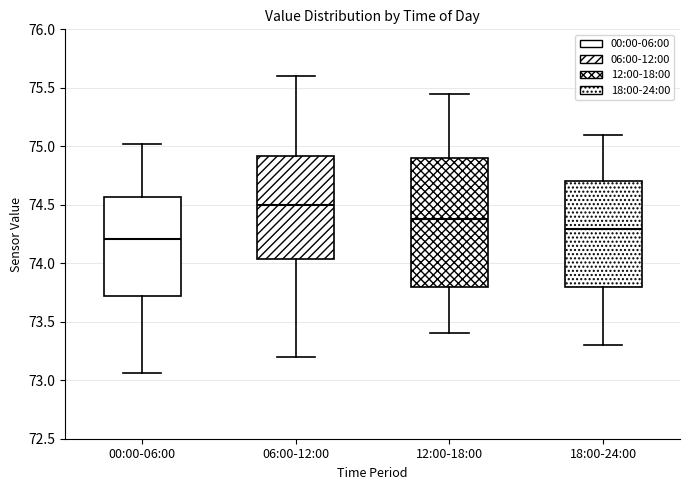

Reading left to right, read every box against the y-axis: the position of its median line, the range the box covers, and the ends of its whiskers. The values are not printed on the chart, so give them approximately, as read against the axis.

00:00-06:00: median 74.20, box 73.70 to 74.55, whiskers 73.05 to 75.00
06:00-12:00: median 74.50, box 74.05 to 74.90, whiskers 73.20 to 75.60
12:00-18:00: median 74.40, box 73.80 to 74.90, whiskers 73.40 to 75.45
18:00-24:00: median 74.30, box 73.80 to 74.70, whiskers 73.30 to 75.10